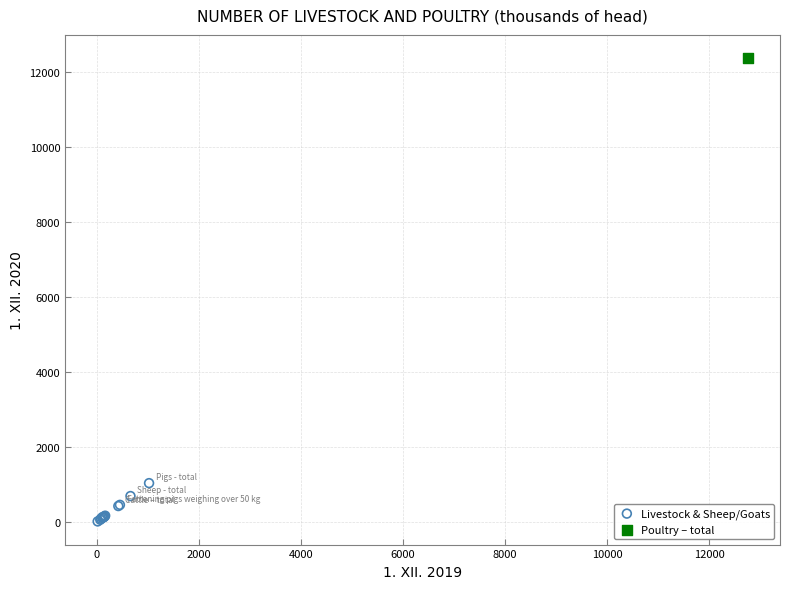

What are all the series names shown in the legend?

Livestock & Sheep/Goats, Poultry – total